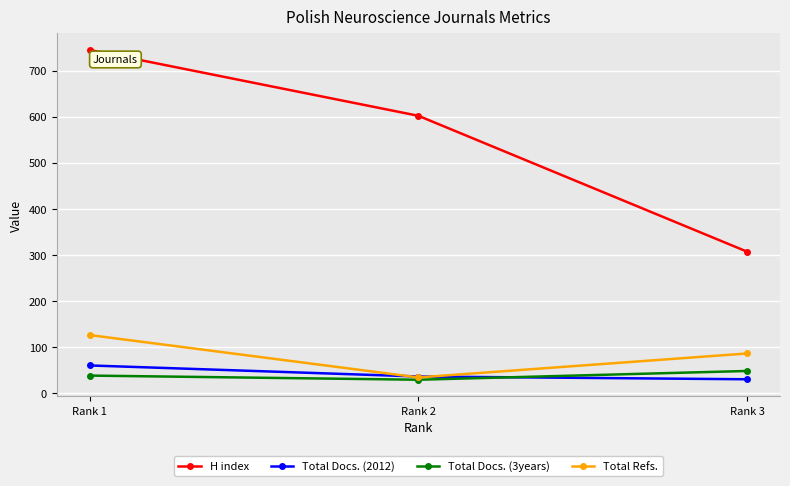

What is the sum of all Total Docs. (3years) values?

115